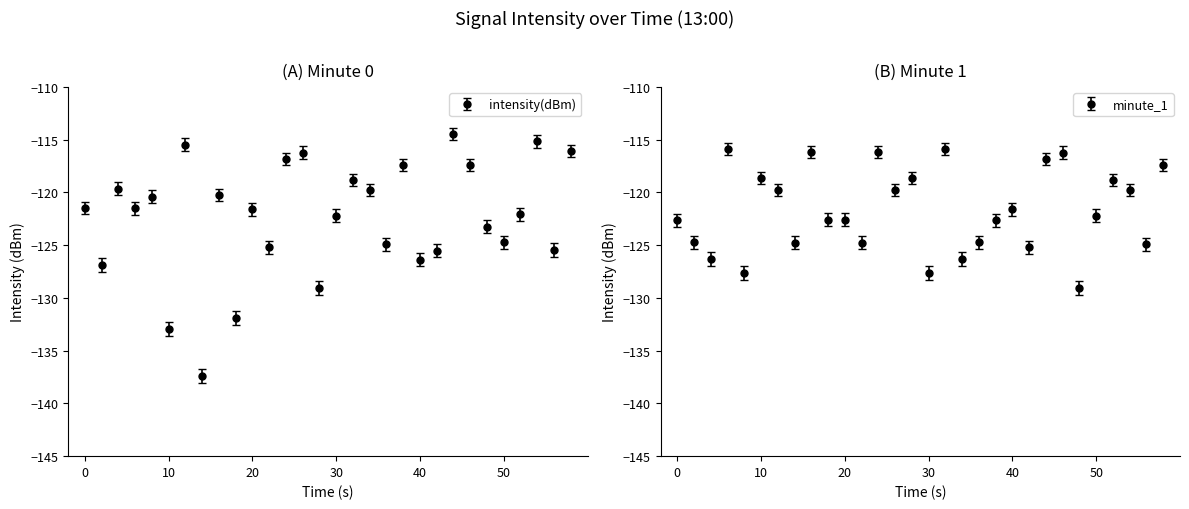

Is it true that minute_1 equals -64.7 at 8?

False